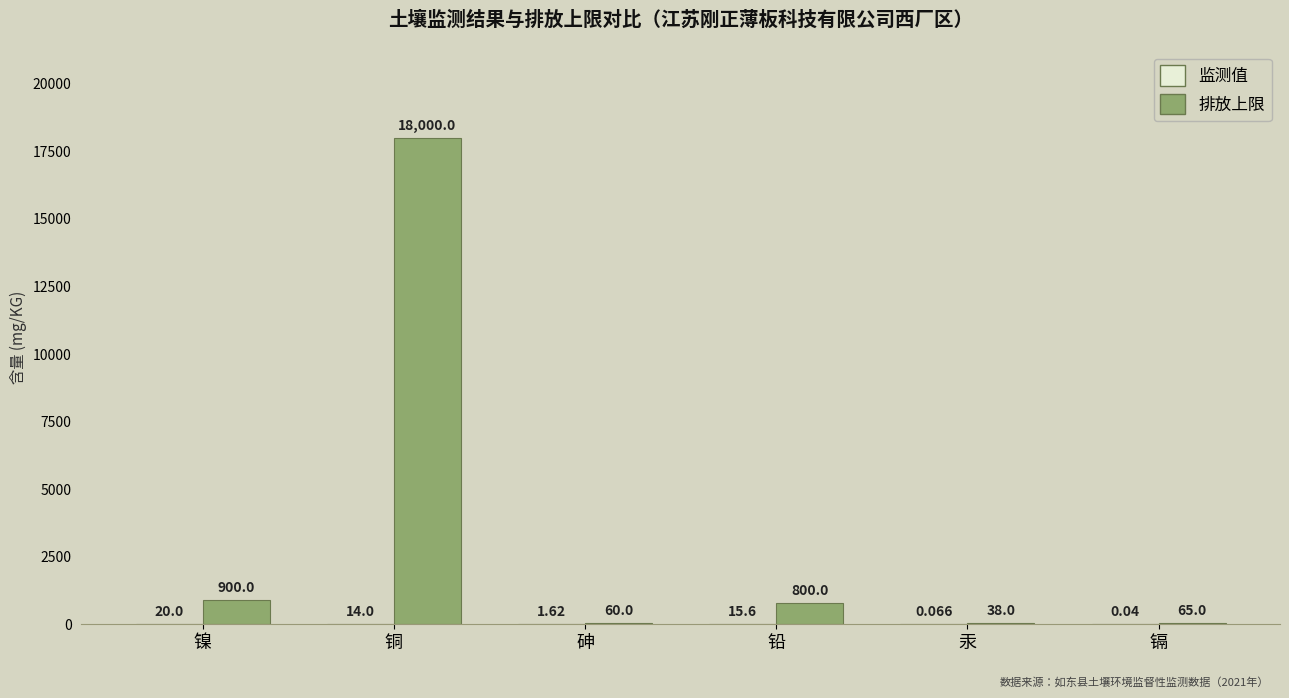

At which category is the sum across all series the highest?

铜